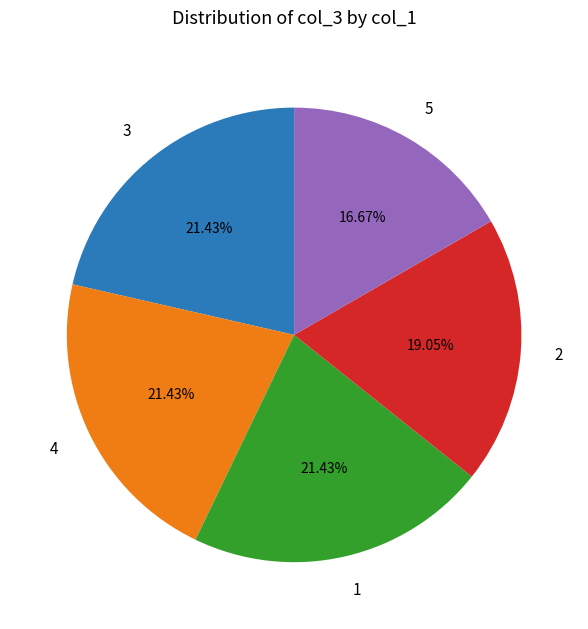

Which slice is the smallest?

5